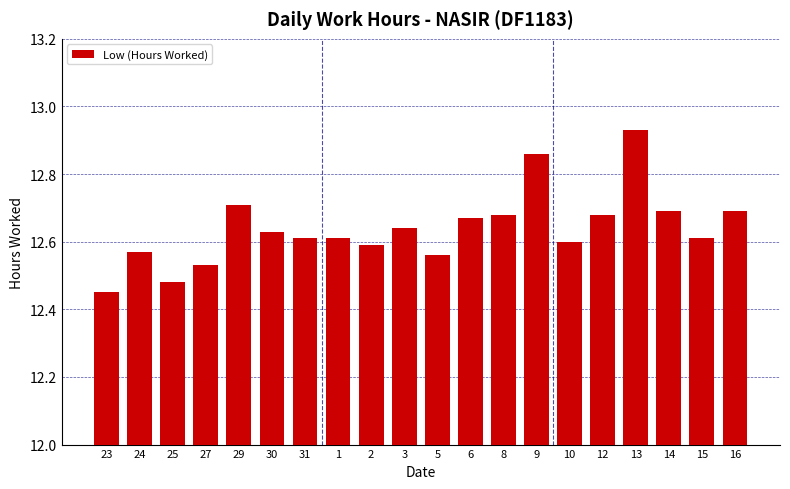

True or false: the data shows 6.7 at 25.

False